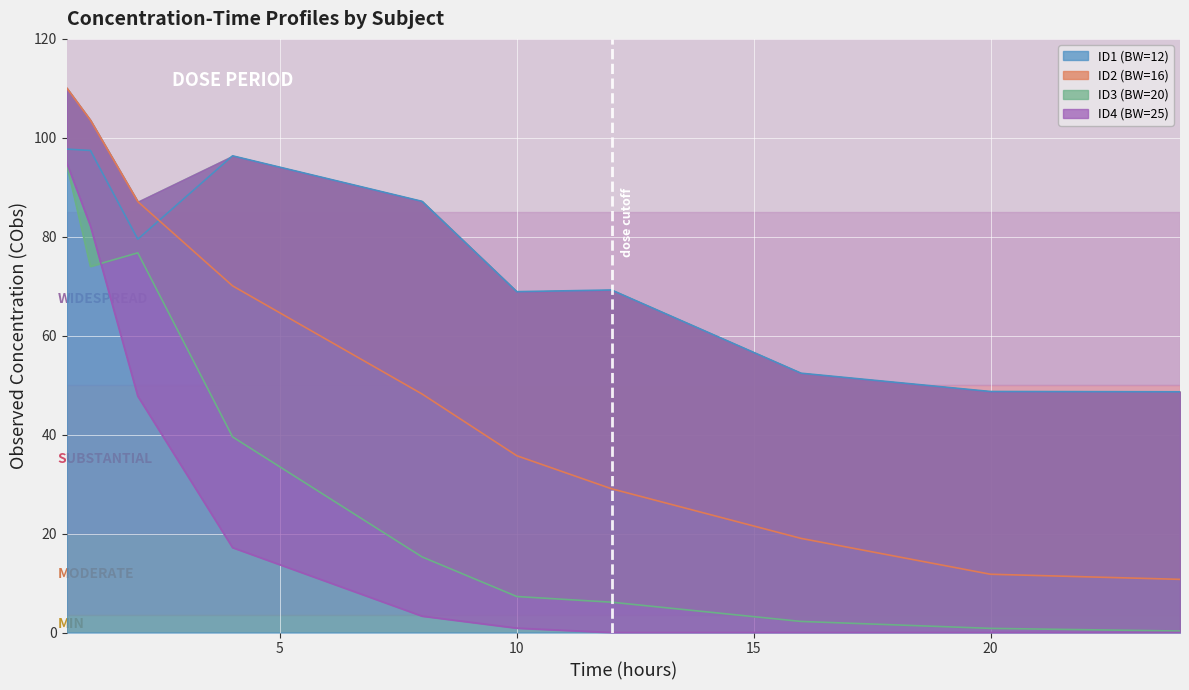

List the labels in order of ID4 (BW=25) value, largest first.

0.5, 1, 2, 4, 8, 10, 12, 16, 20, 24